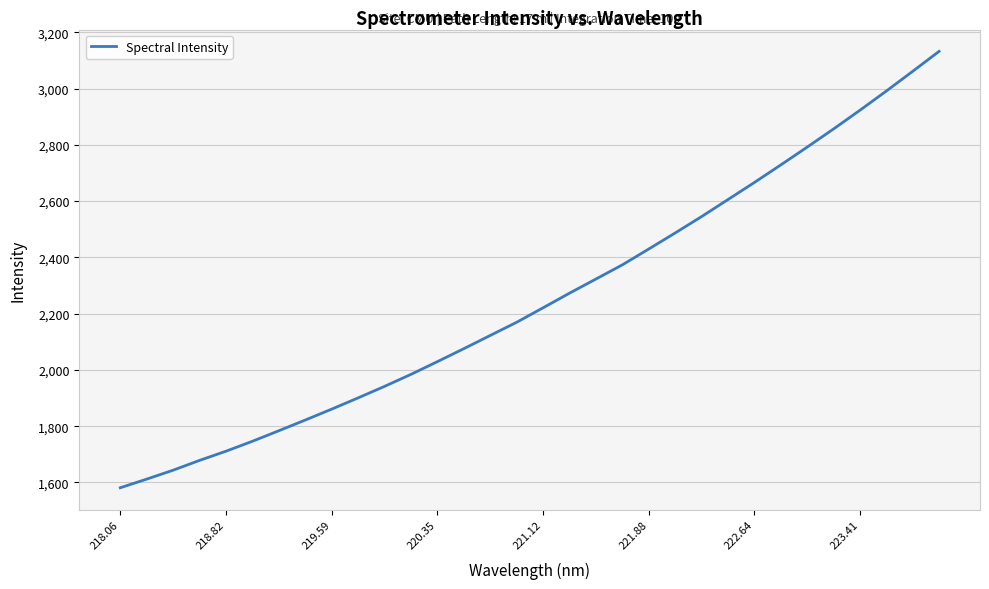

What is the minimum value shown in the chart?

1581.0